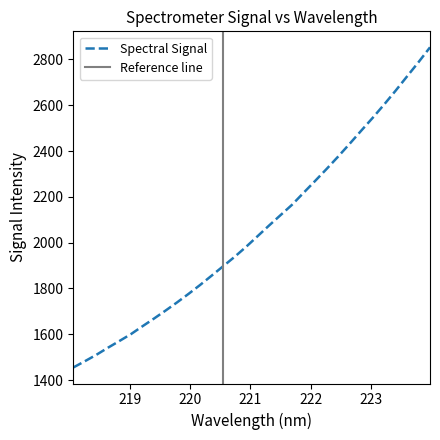

At which label does the data first exceed 2027?

221.1174